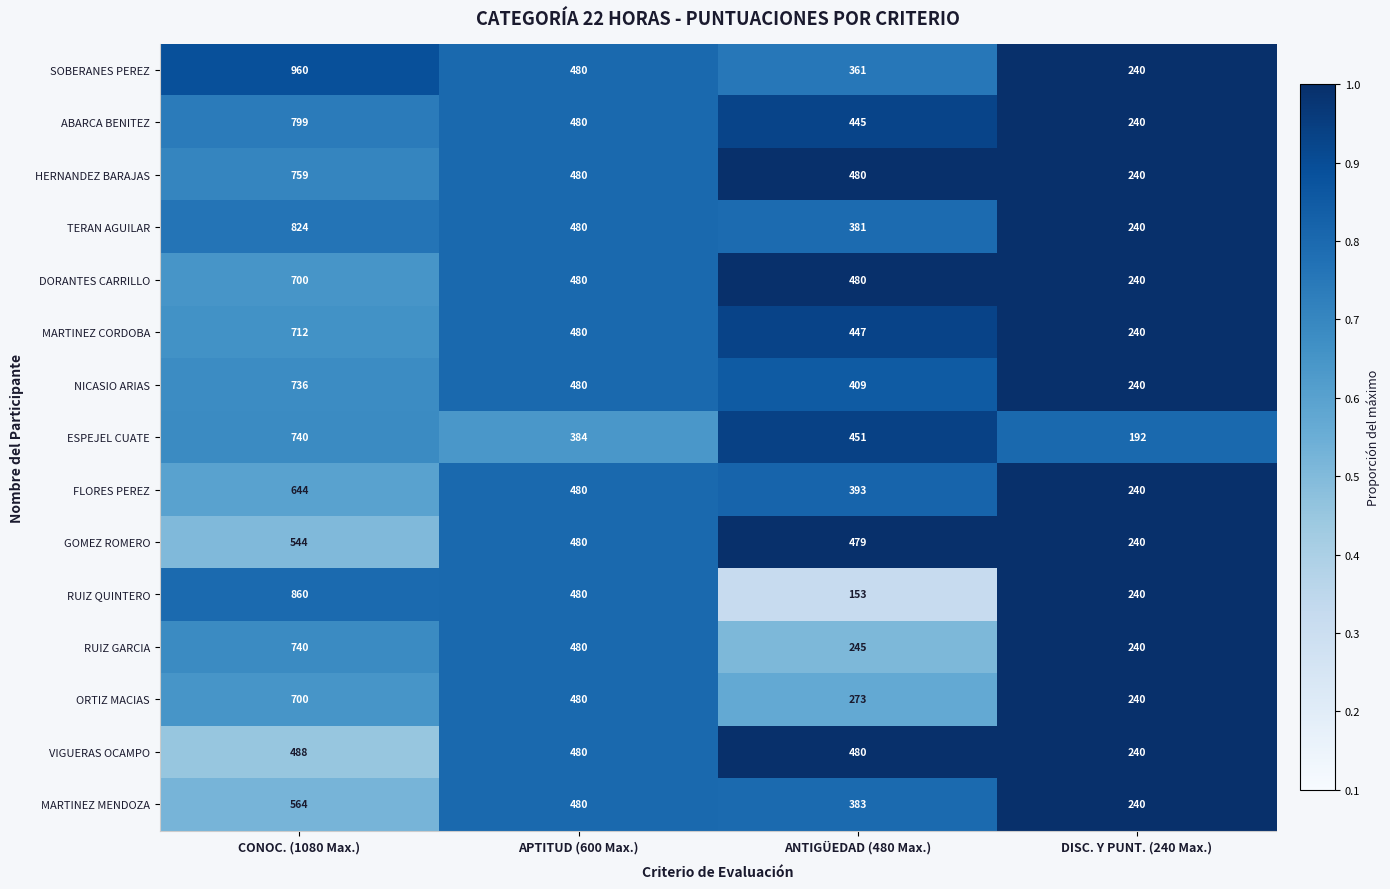

The DORANTES CARRILLO series shows 277 at APTITUD (600 Max.). True or false?

False